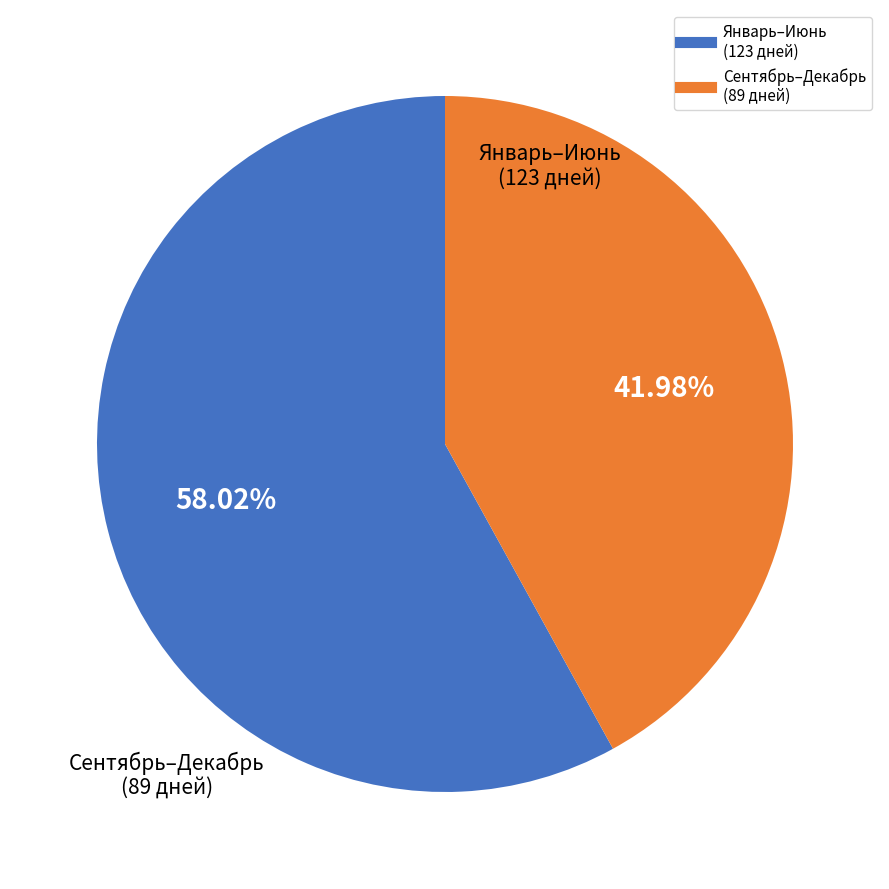

Does any single category account for the majority?

Yes